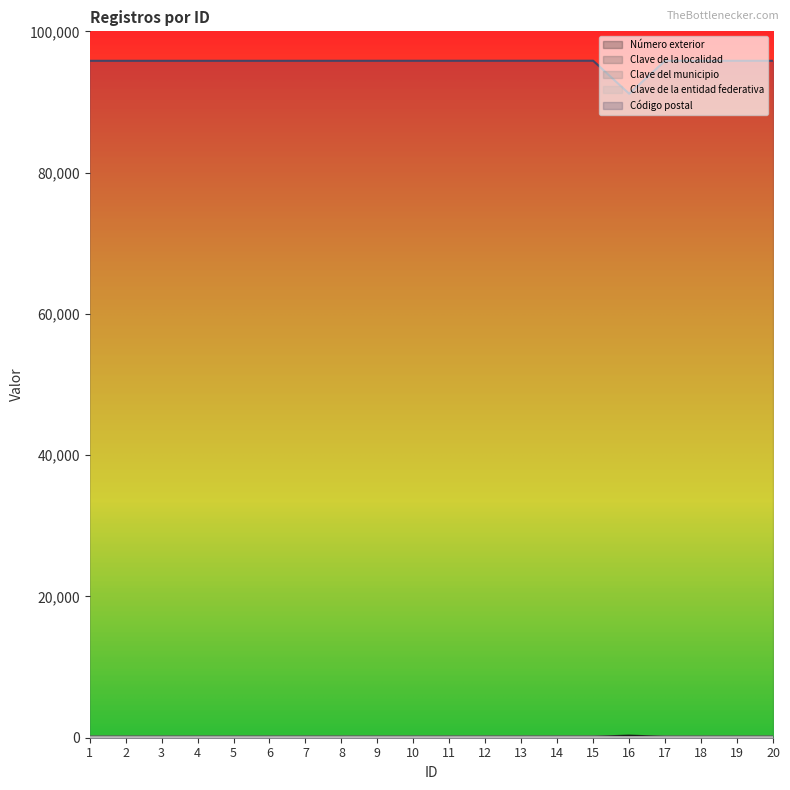

How many interior local peaks does the Número exterior series have?

1